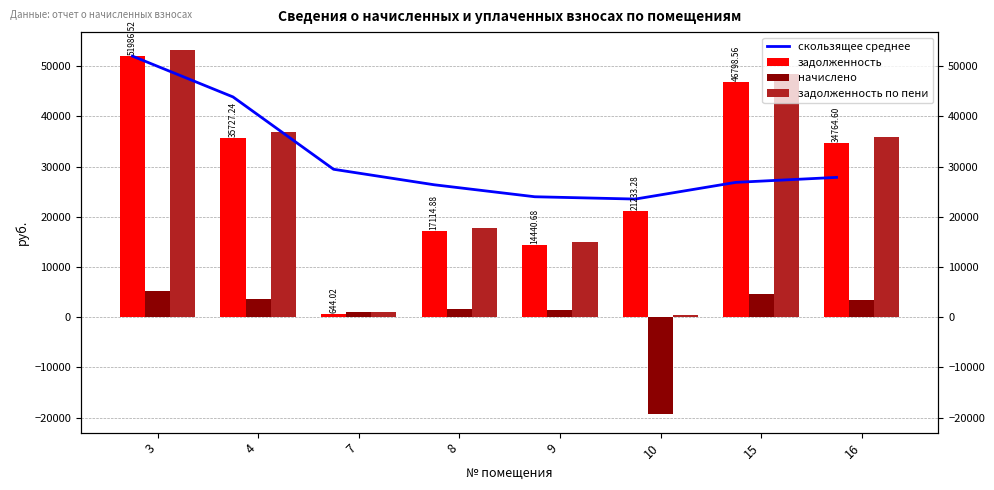

Does the chart contain any negative values?

Yes